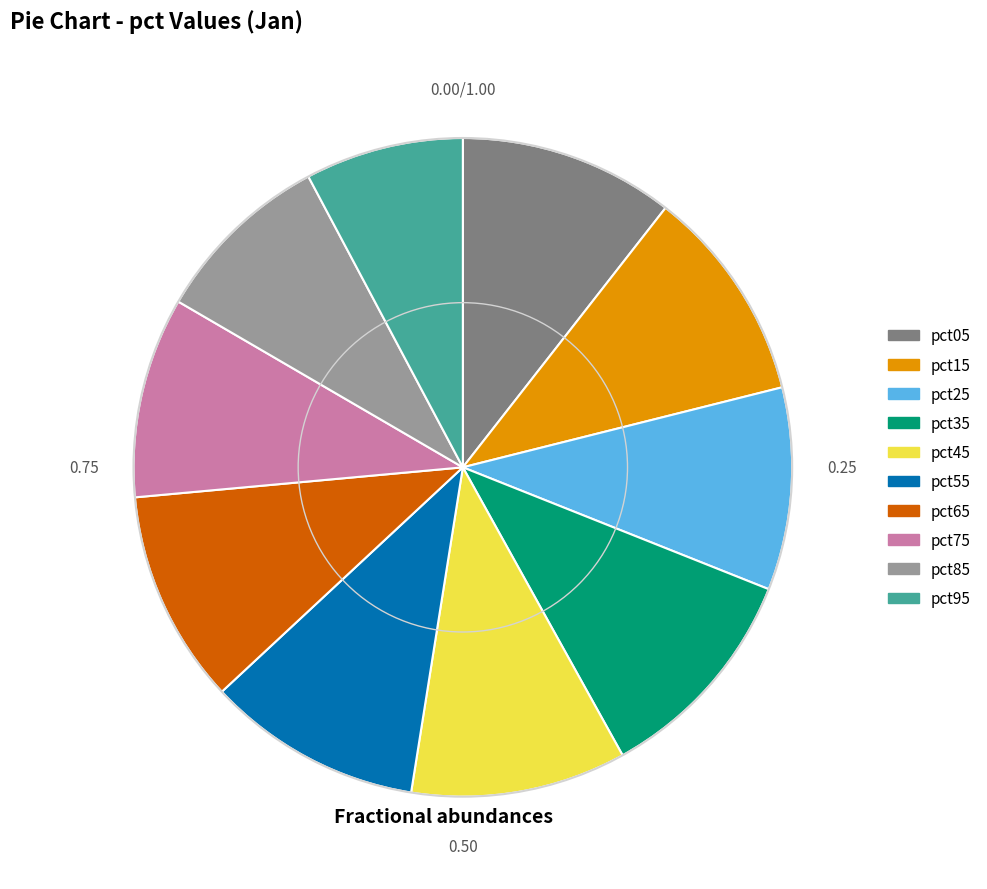

Between pct95 and pct25, which is larger?

pct25